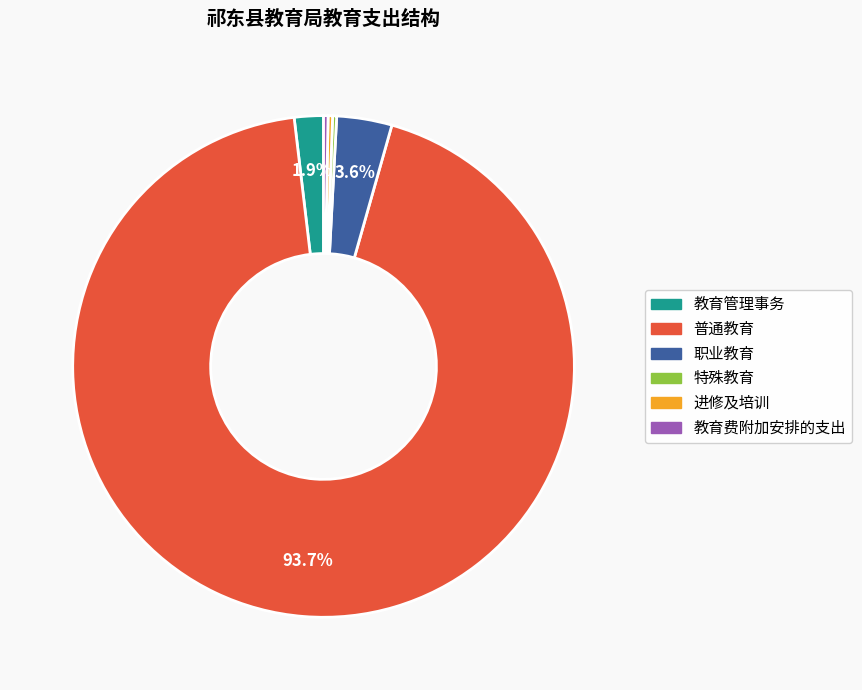

What portion of the pie excludes 职业教育?

96.4%